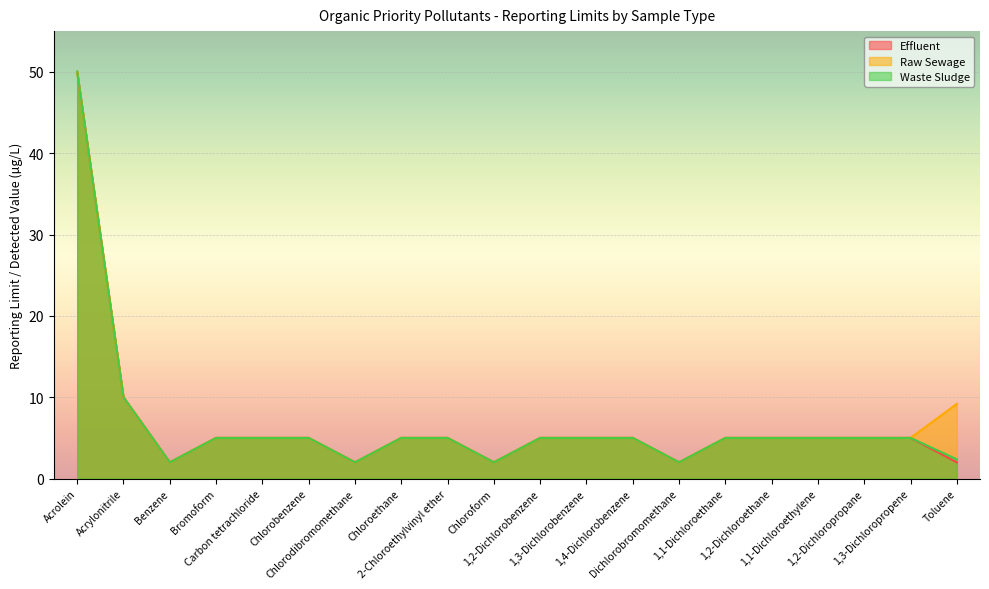

At which category does Effluent reach its first local valley?

Benzene